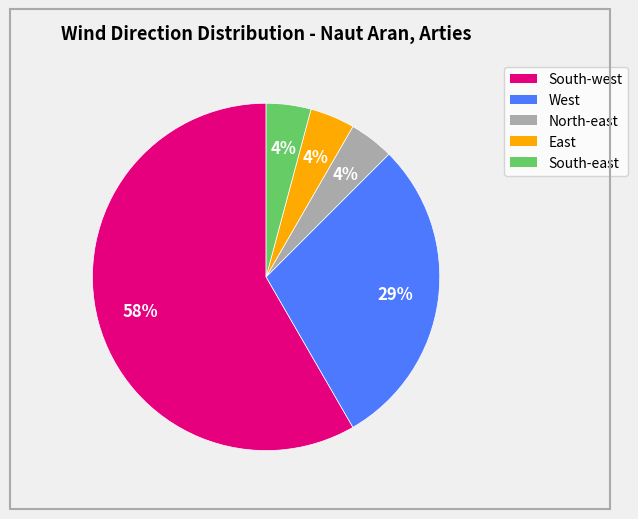

How many slices are in this pie chart?

5